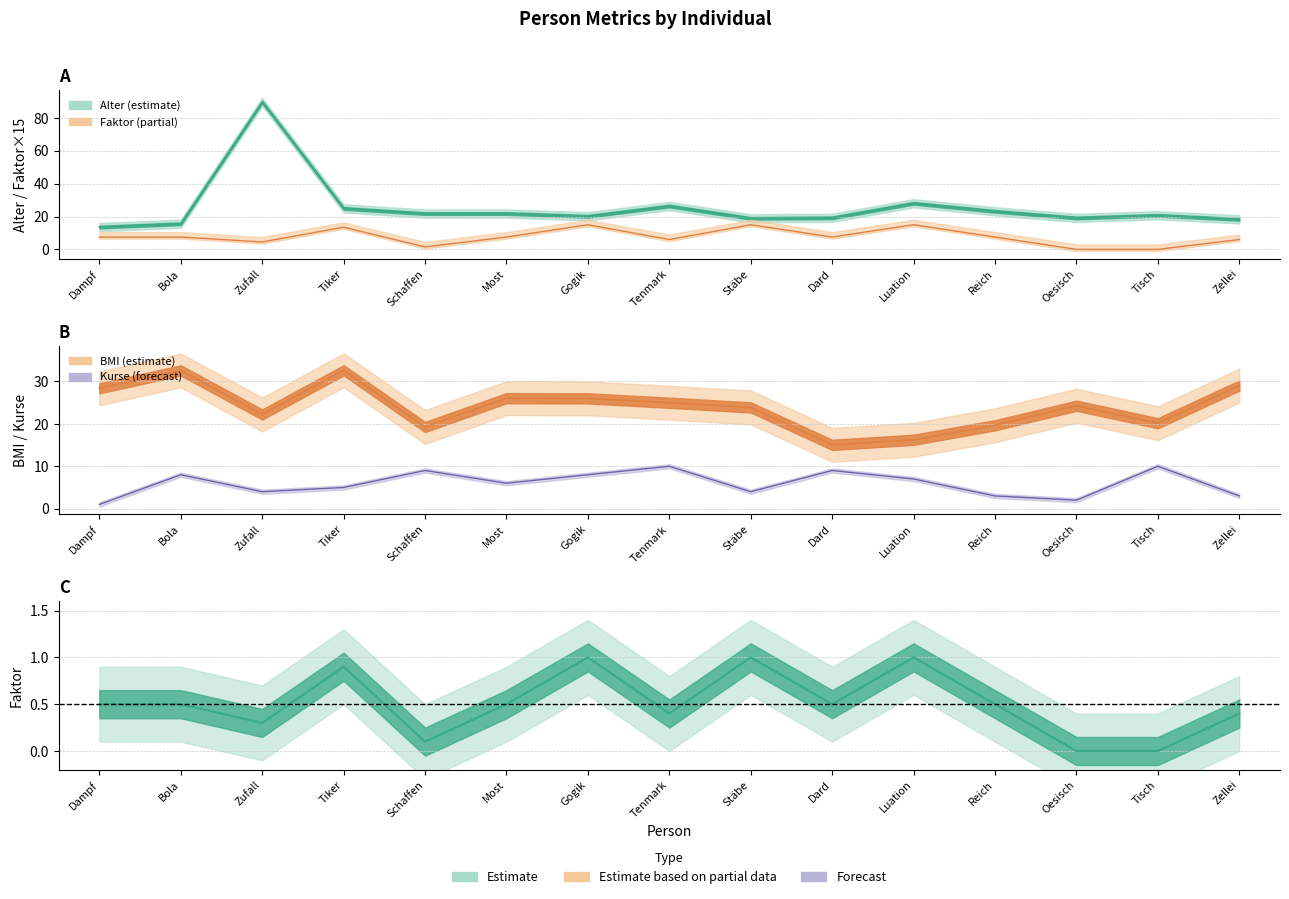

The value of Alter at Dampf is 5.3. True or false?

False